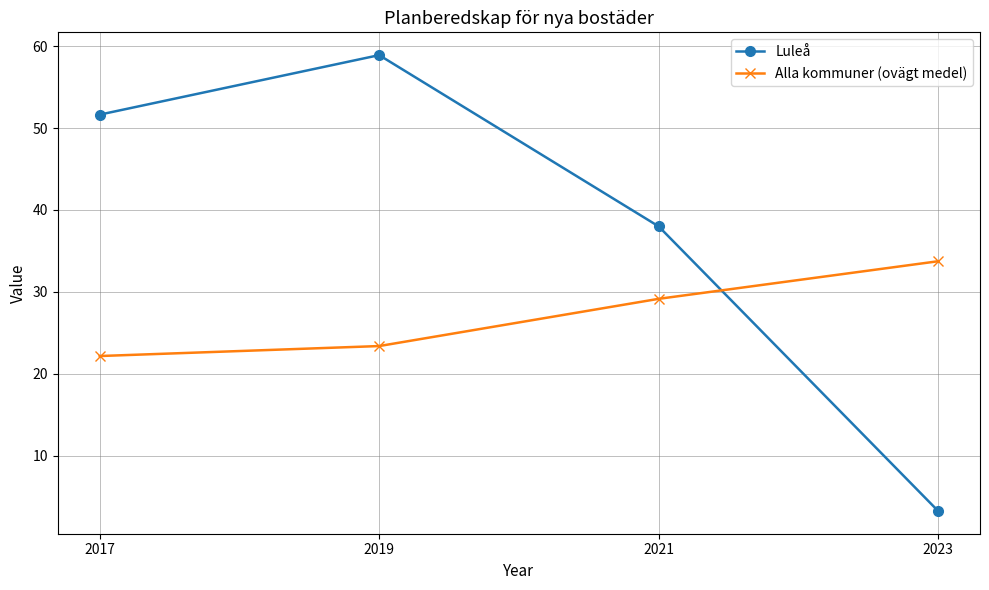

How many interior local peaks does the Luleå series have?

1